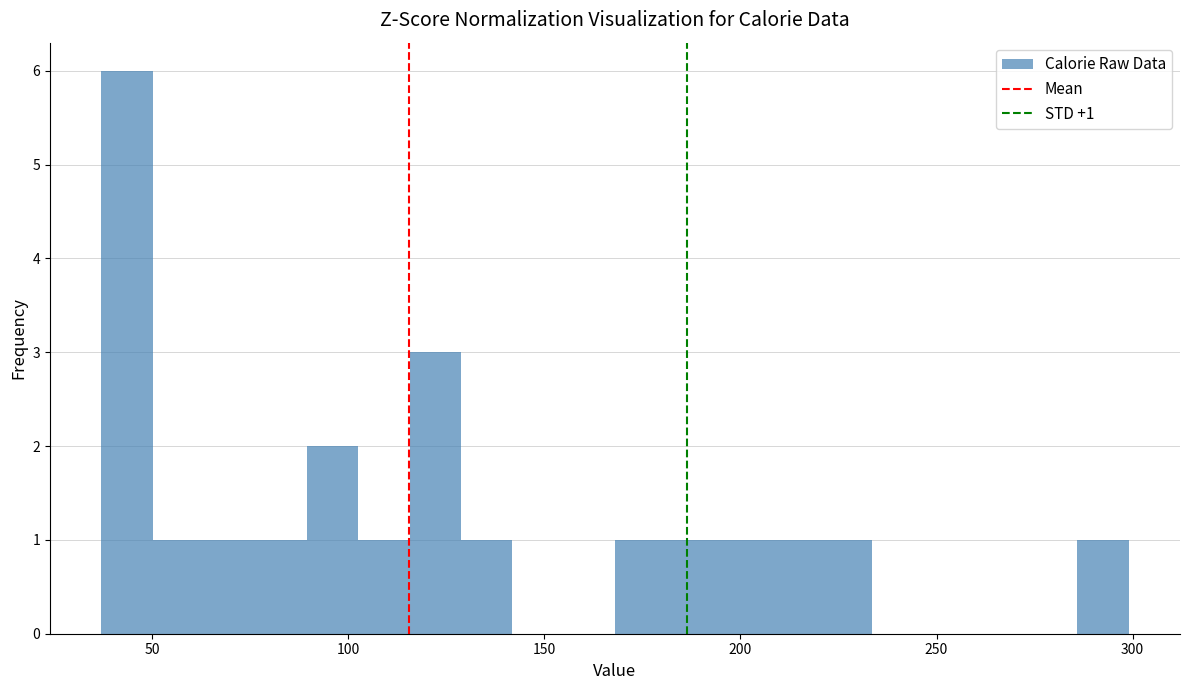

Read against the x-axis, roughly where is the centre of the tallest bar?

45